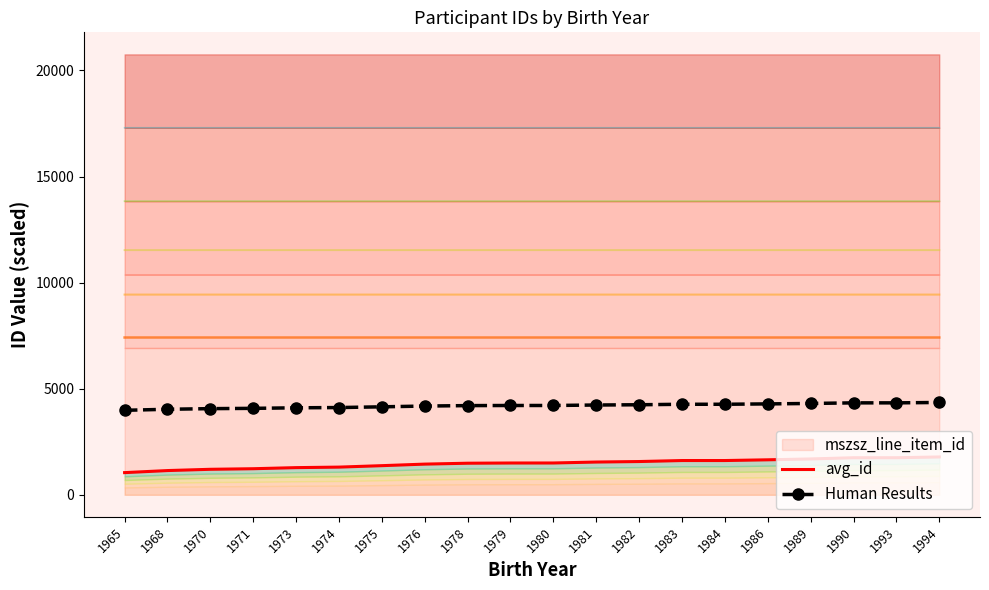

How many lines are shown in the chart?

2